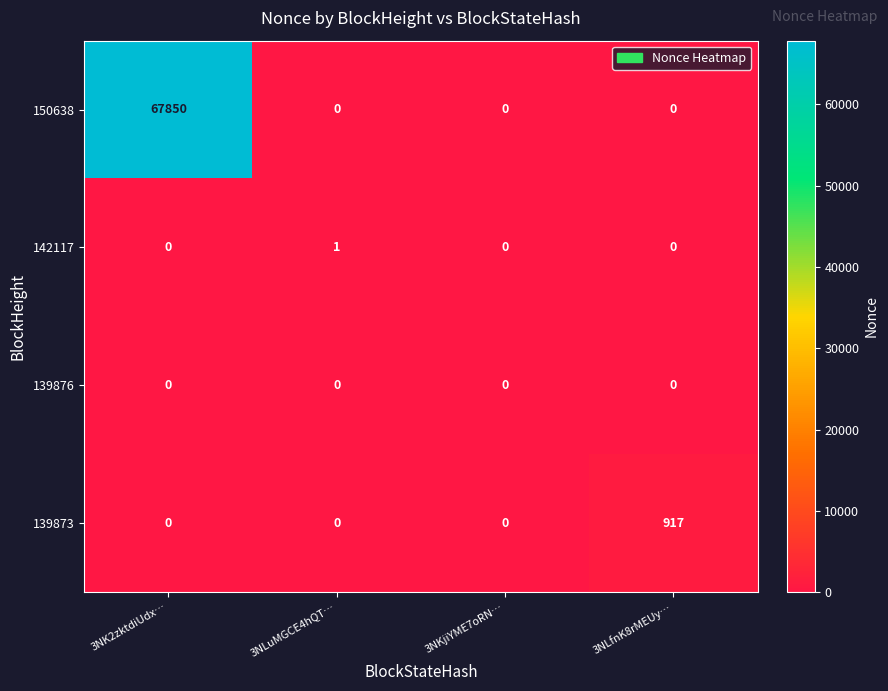

Rank the series by their maximum value, from highest to lowest.

150638, 139873, 142117, 139876